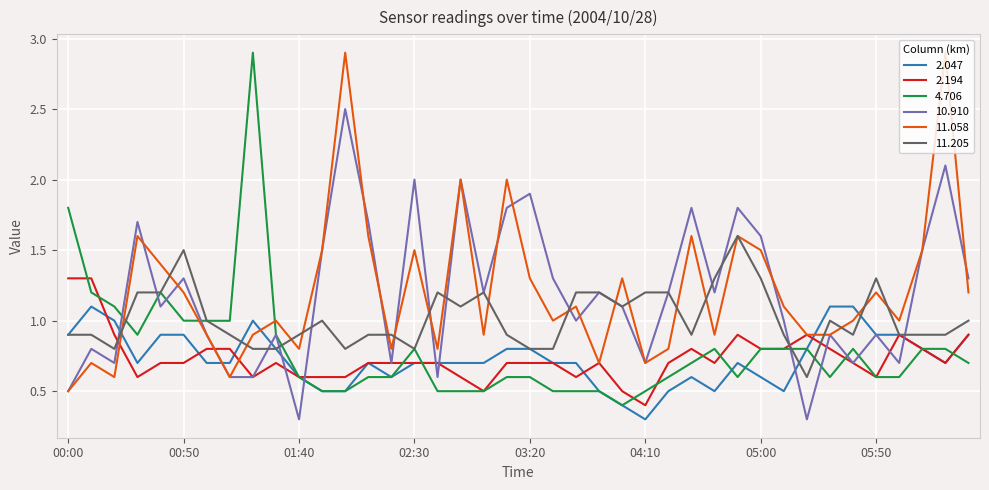

After their last crossing, which series has the higher values: 11.058 or 2.194?

11.058